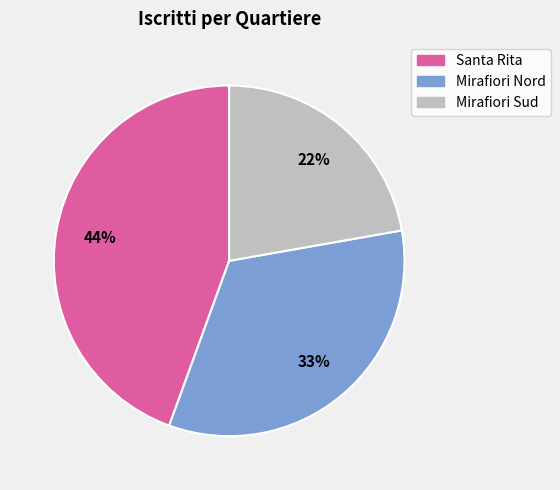

Is the sum of Mirafiori Sud and Mirafiori Nord greater than half?

Yes